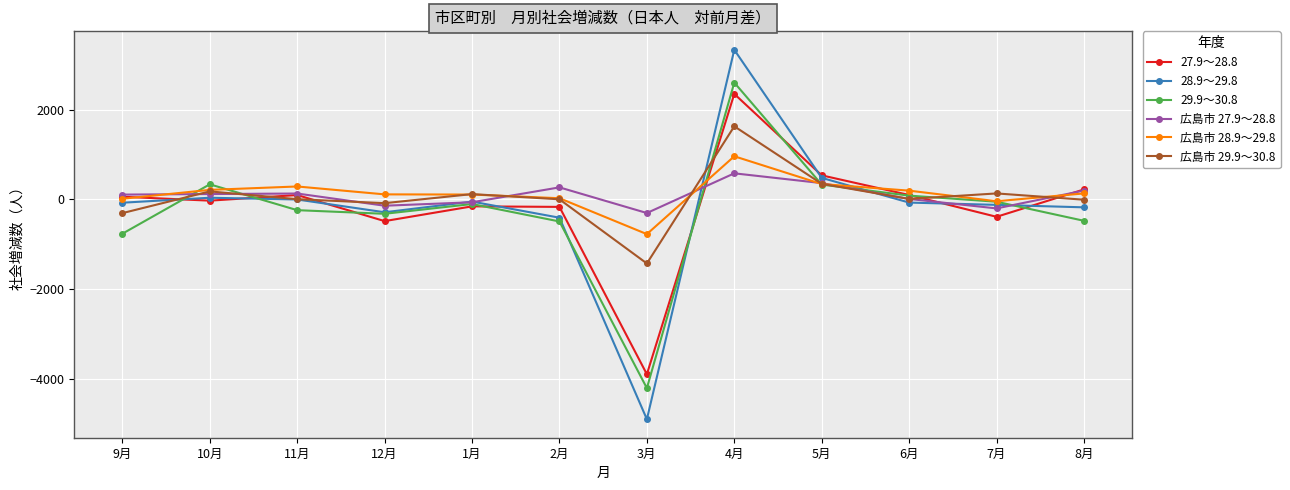

What is the difference between the highest and lowest values at 10月?

364